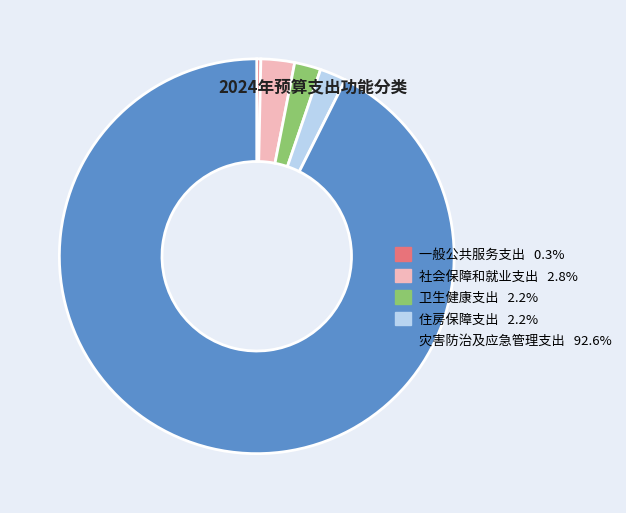

How many segments does this pie chart have?

5